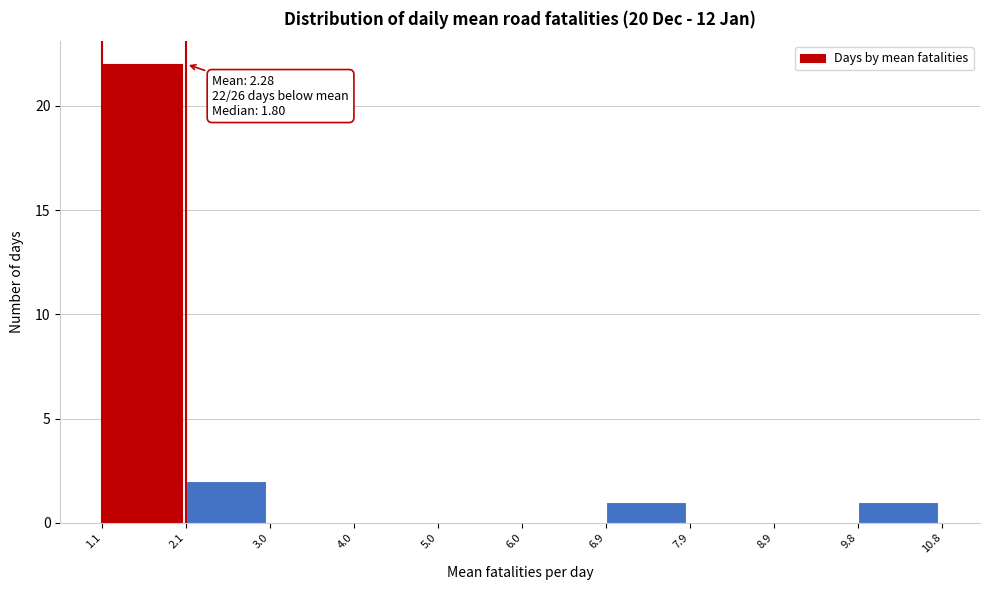

Which range on the x-axis has the tallest bar?

1.1 to 2.1